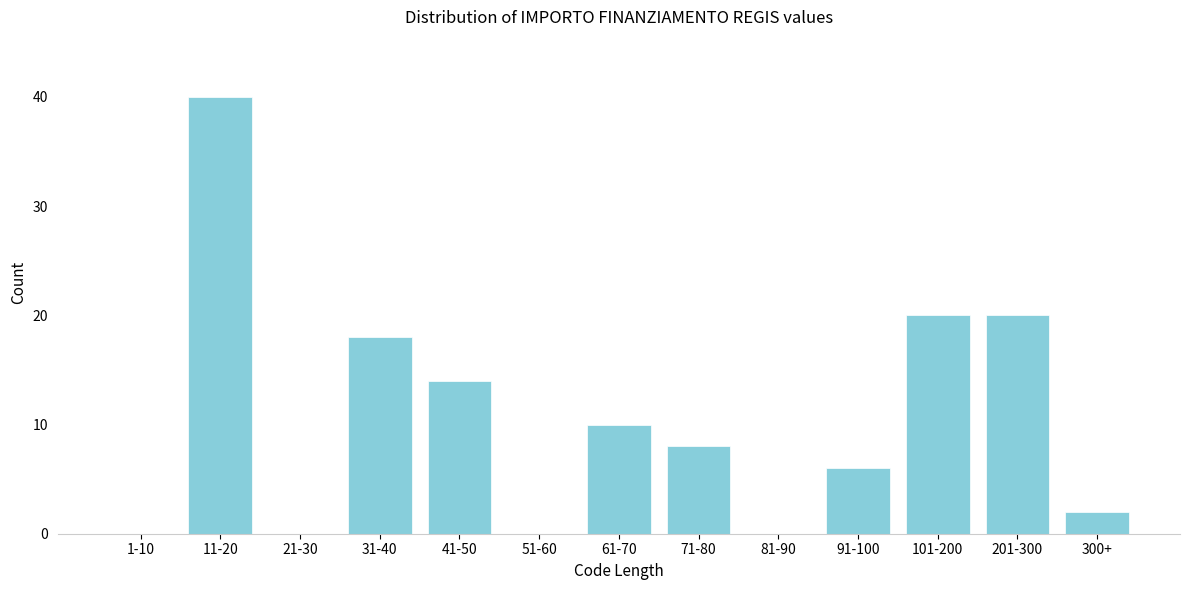

Reading left to right, extract all data points from this chart.

1-10=0	11-20=40	21-30=0	31-40=18	41-50=14	51-60=0	61-70=10	71-80=8	81-90=0	91-100=6	101-200=20	201-300=20	300+=2